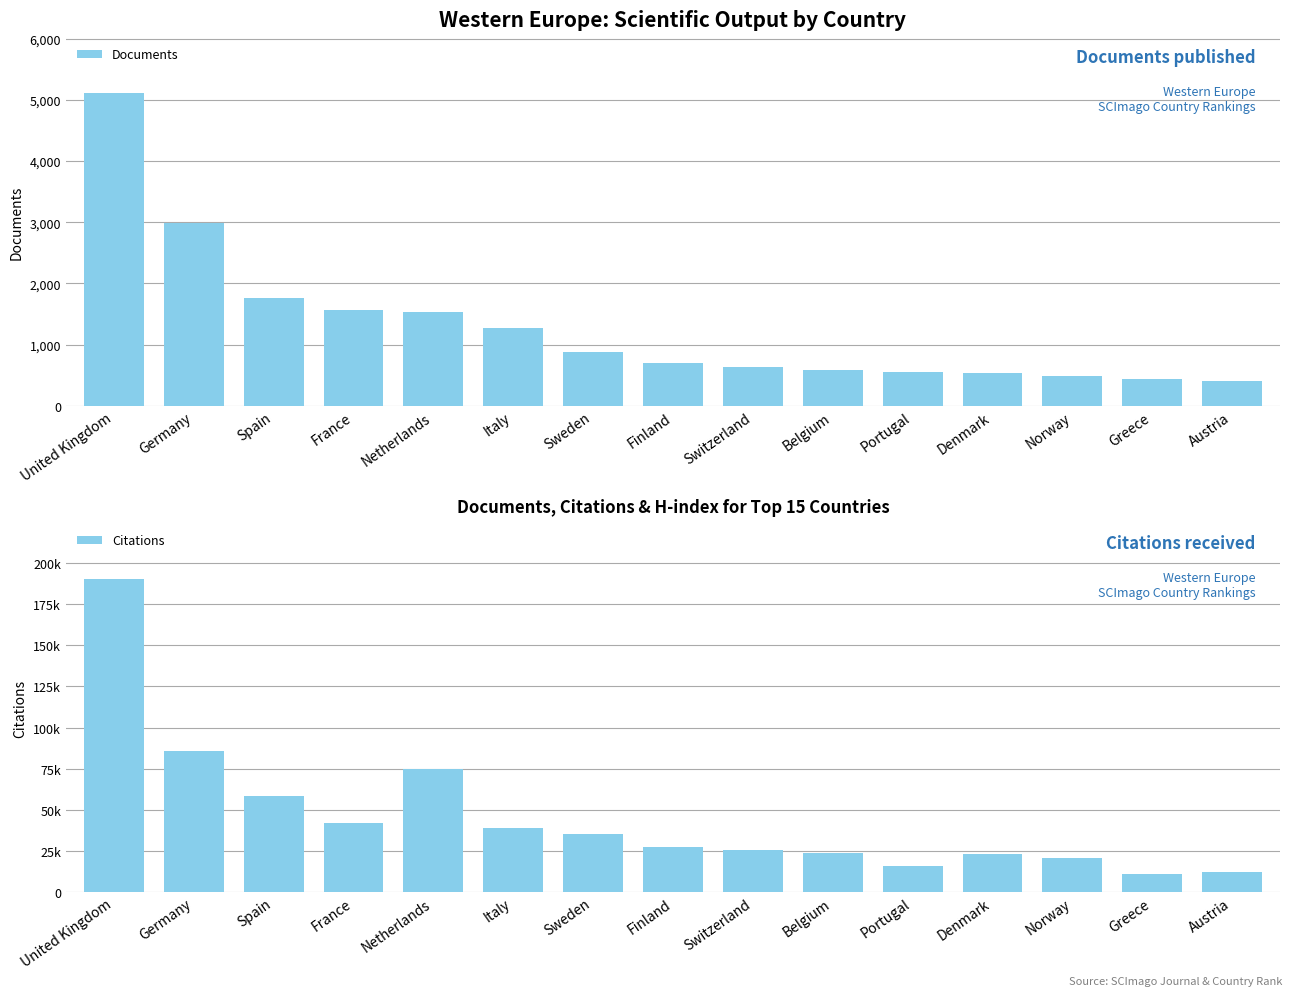

Reading left to right, list all the values displayed in this chart.

Documents: 5107	2988	1761	1570	1536	1278	873	703	630	581	548	540	485	445	401
Citations: 190183	85422	58593	41755	74906	38997	35326	27290	25633	23463	15827	23029	20765	10575	11985